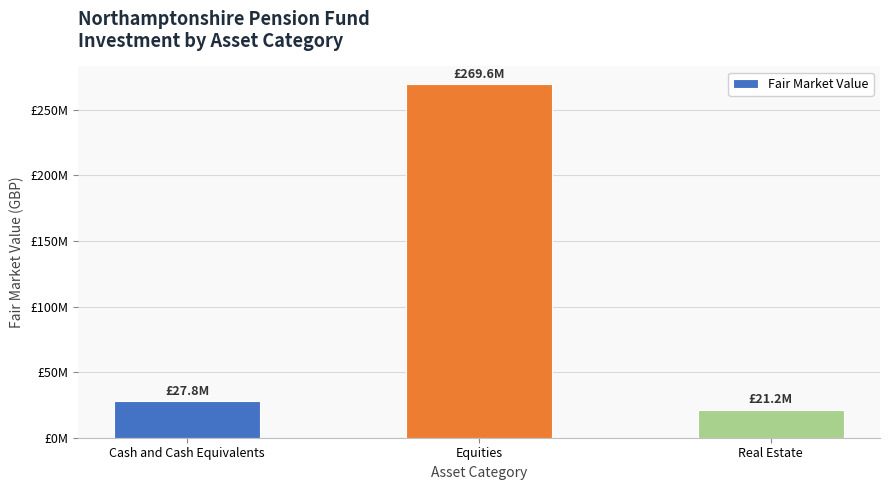

What is the difference between the values at Real Estate and Equities?

248356306.8